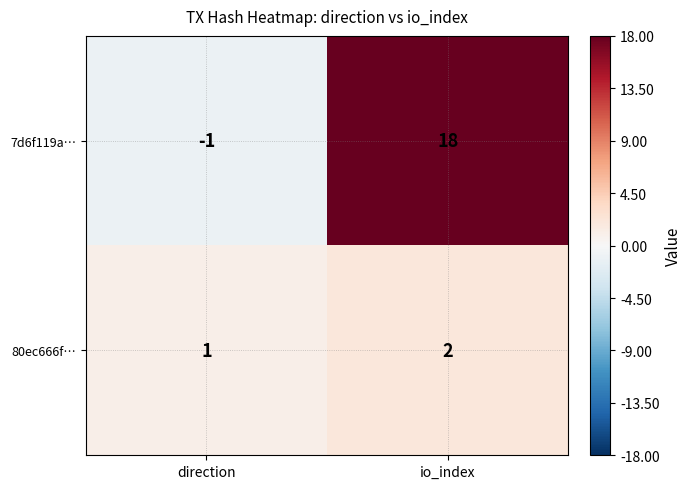

At how many categories does at least one series exceed 5?

1